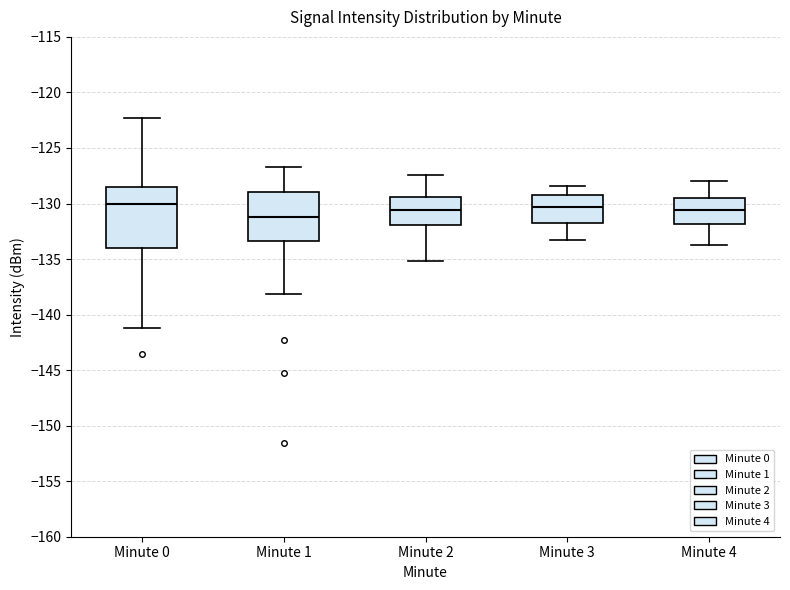

Comparing the boxes themselves (not the whiskers), which one is the tallest?

Minute 0